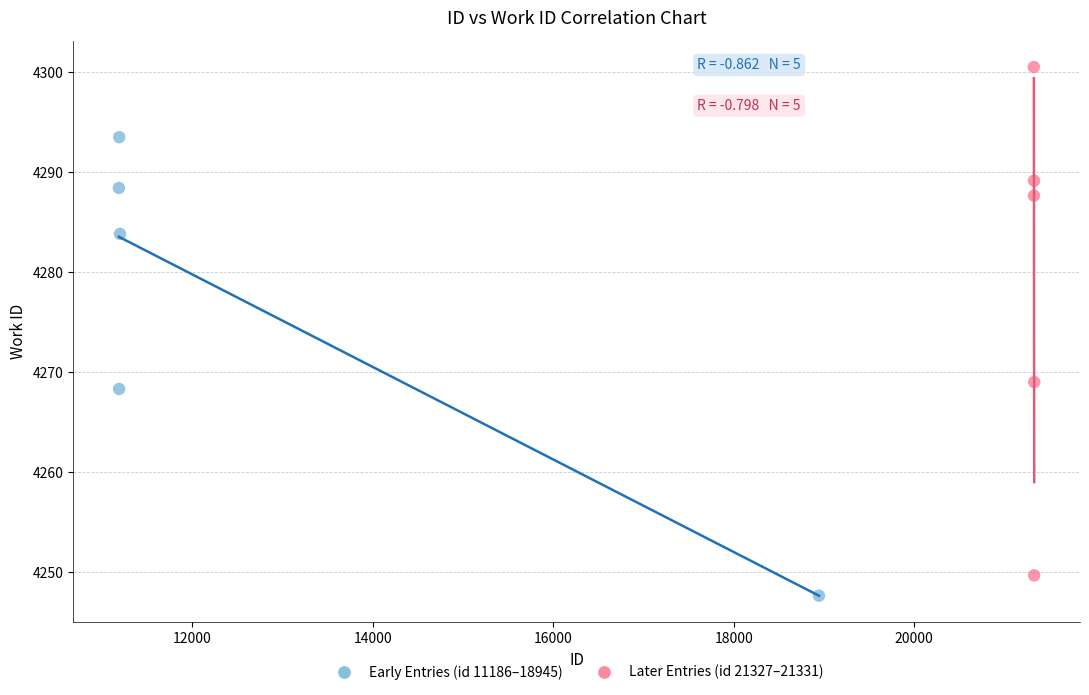

Which series reaches the maximum Y coordinate?

Later Entries (id 21327–21331)